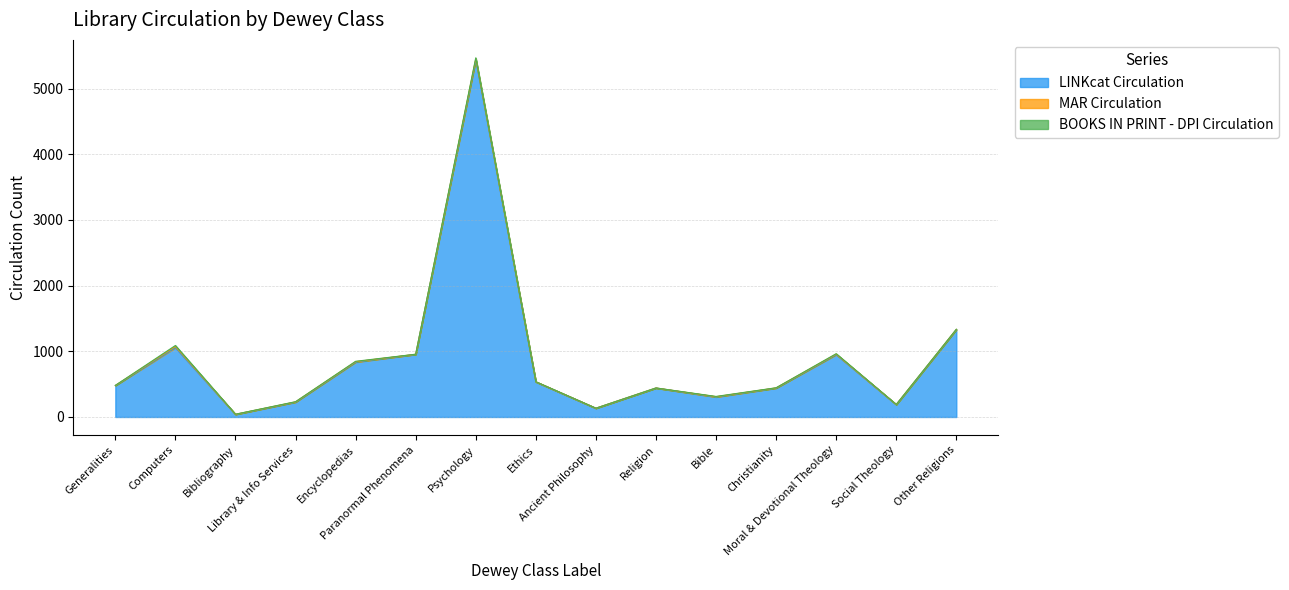

Rank the categories by LINKcat Circulation value from highest to lowest.

Psychology, Other Religions, Computers, Paranormal Phenomena, Moral & Devotional Theology, Encyclopedias, Ethics, Generalities, Religion, Christianity, Bible, Library & Info Services, Social Theology, Ancient Philosophy, Bibliography